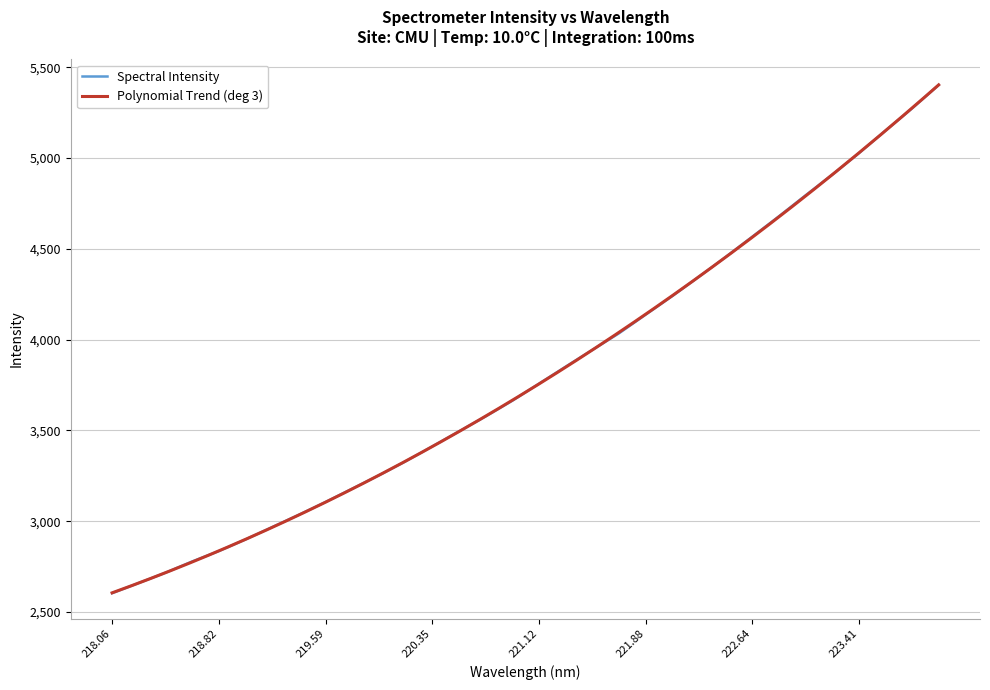

The chart shows a value of 4908.0 at 223.2172. True or false?

True